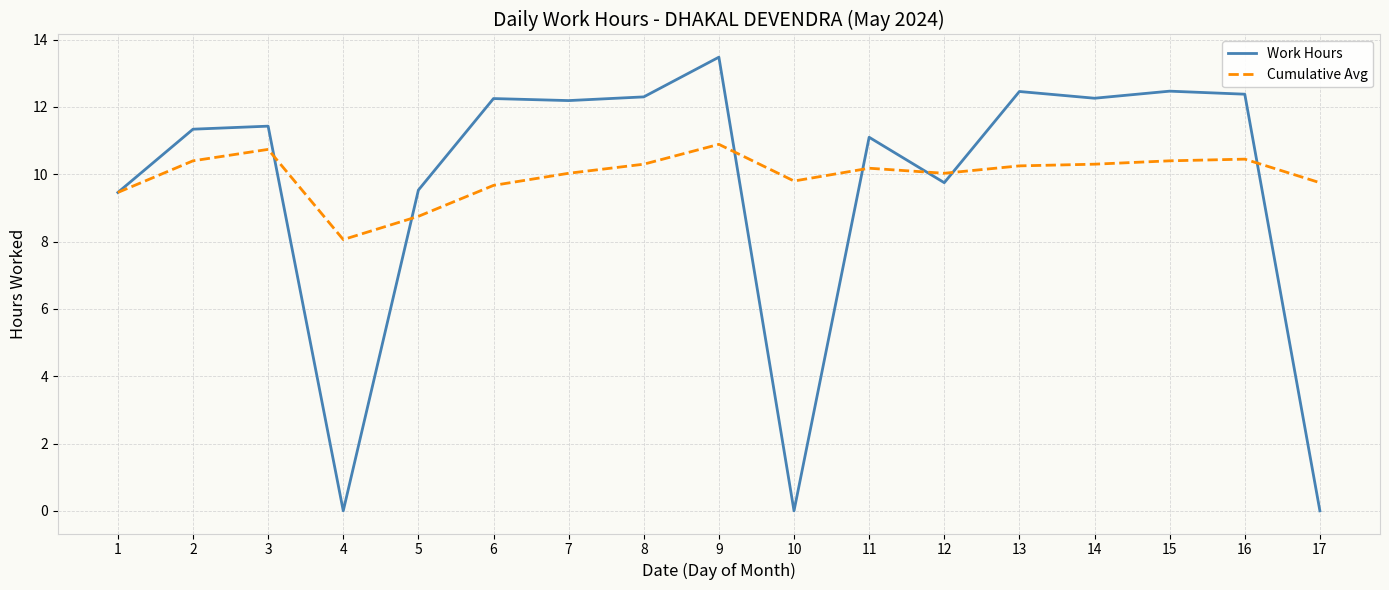

Rank the series by their average value, from highest to lowest.

Cumulative Avg, Work Hours